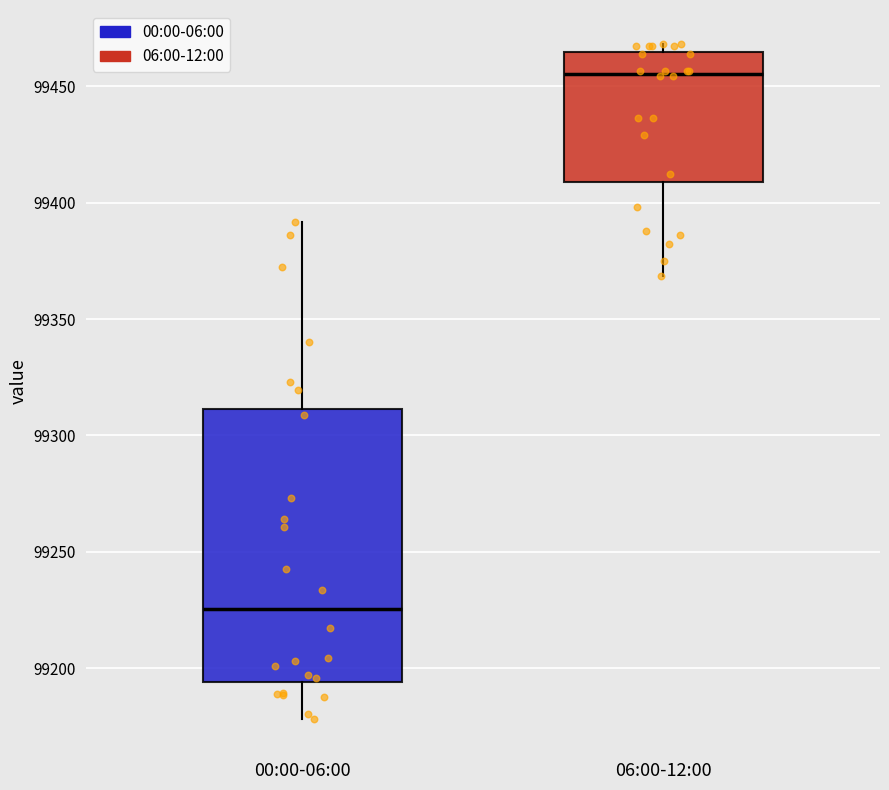

Reading left to right, transcribe this box plot: for each box, give where its median line is, the range the box spans, and where its two whiskers end, as read against the y-axis. The values are not printed on the chart, so give them approximately, as read against the axis.

00:00-06:00: median 99225, box 99195 to 99310, whiskers 99180 to 99390
06:00-12:00: median 99455, box 99410 to 99465, whiskers 99370 to 99470